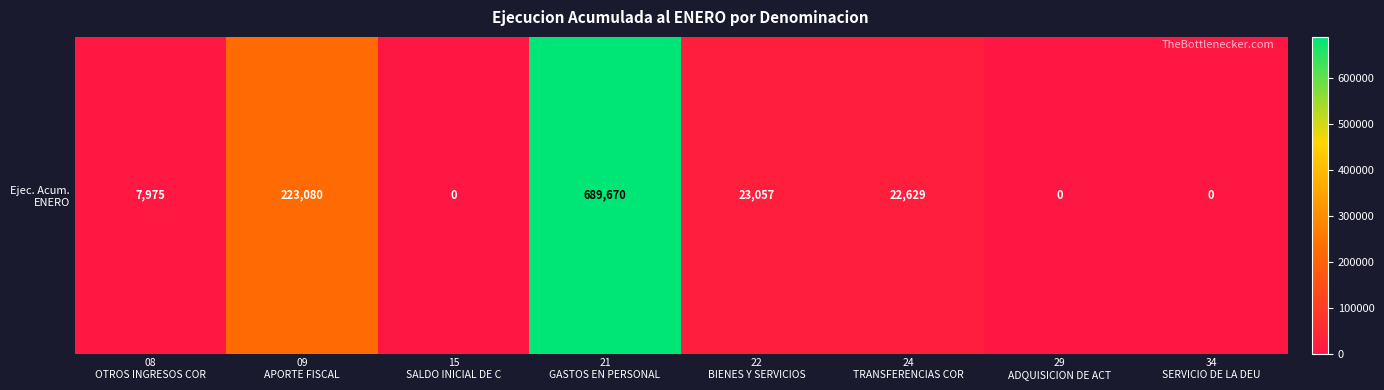

What is the greatest value displayed?

689670